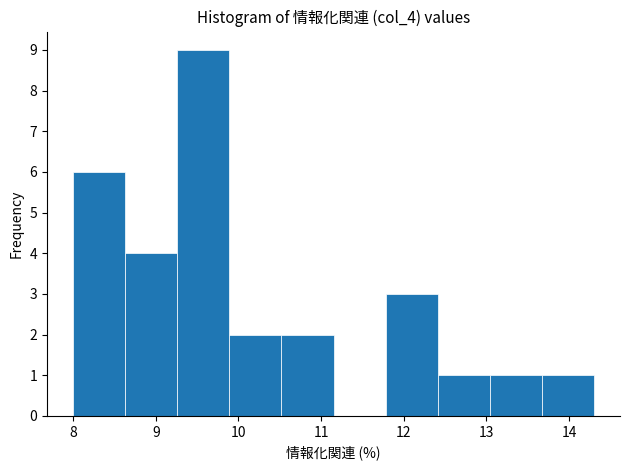

Reading left to right, list every bar in this chart as the range it spans on the x-axis followed by its height. Neither the bar edges nor the heights are printed on the chart, so give them approximately, as read against the axes.

8.00 to 8.63: 6
8.63 to 9.26: 4
9.26 to 9.89: 9
9.89 to 10.52: 2
10.52 to 11.15: 2
11.15 to 11.78: 0
11.78 to 12.41: 3
12.41 to 13.04: 1
13.04 to 13.67: 1
13.67 to 14.30: 1